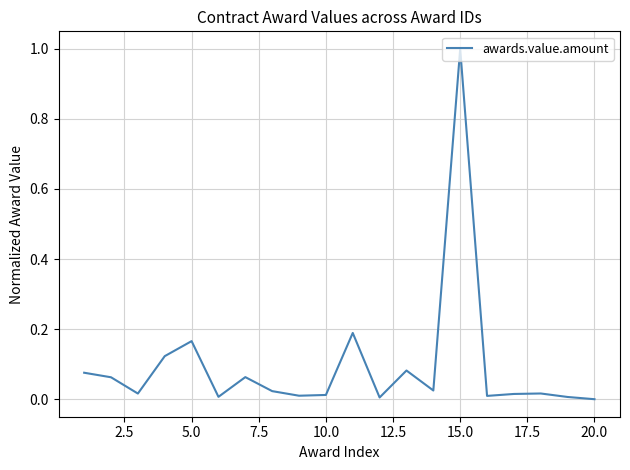

What is the difference between the maximum and minimum values?

1.0